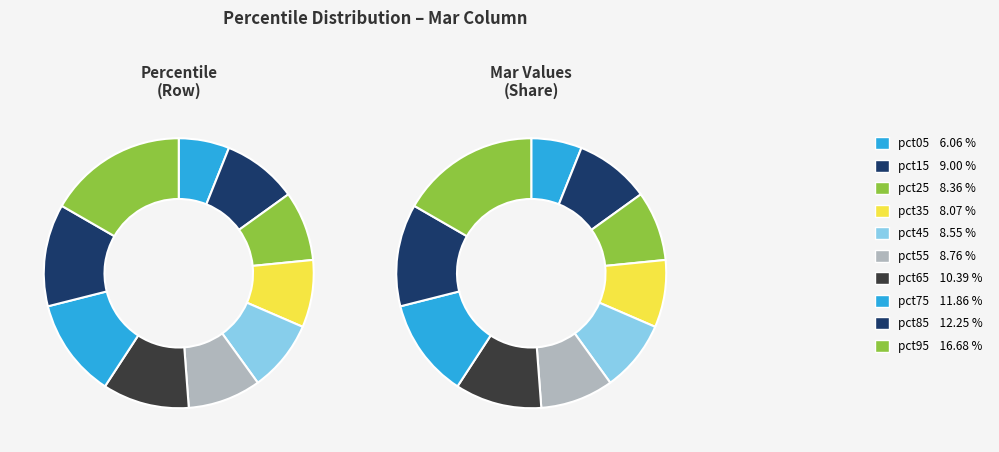

The pct05 slice represents 6% of the pie. True or false?

True